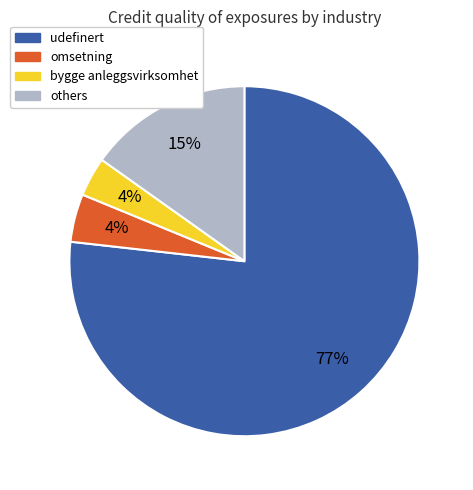

To the nearest percent, what is the difference between the largest and smallest slice percentages?

73%